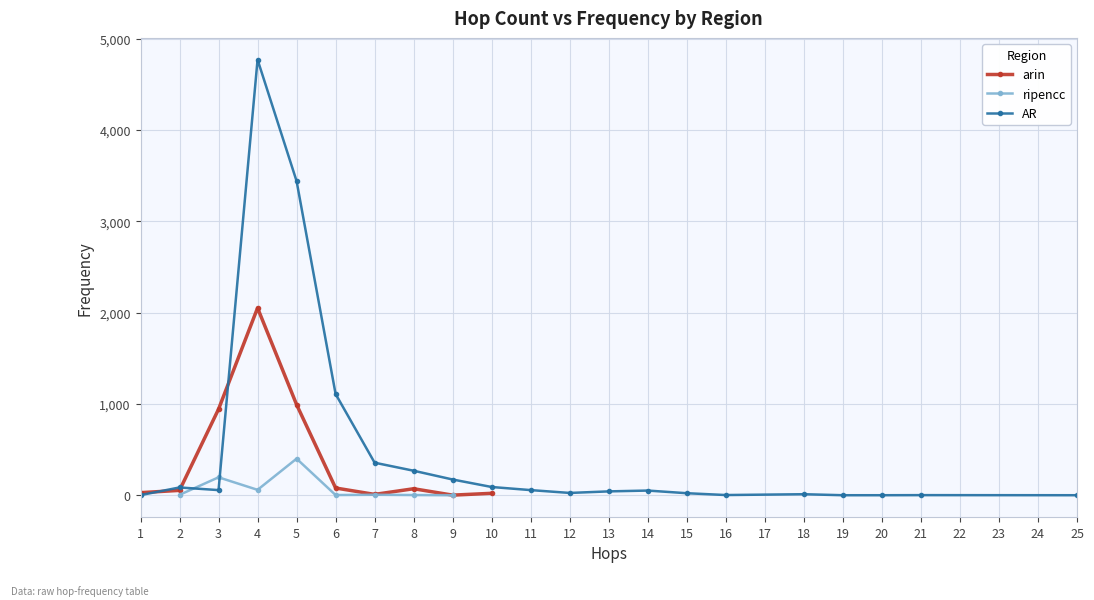

Which series changed the most between 5 and 6?

AR